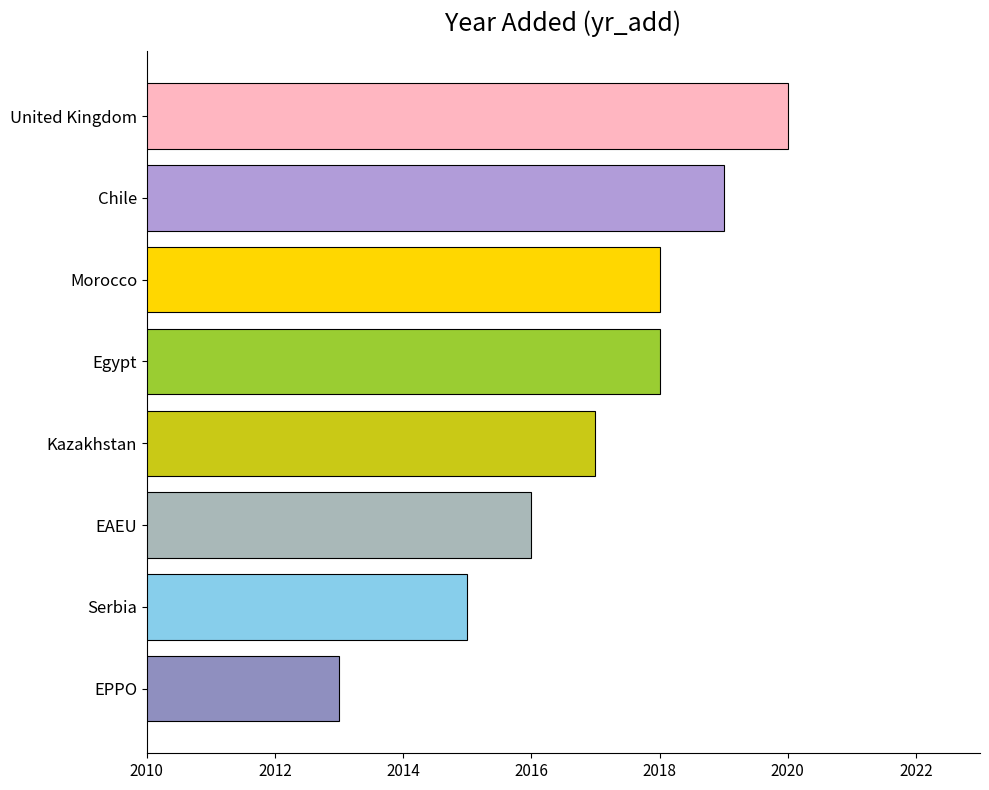

Reading bottom to top, what are all the values shown in this chart?

2013	2015	2016	2017	2018	2018	2019	2020